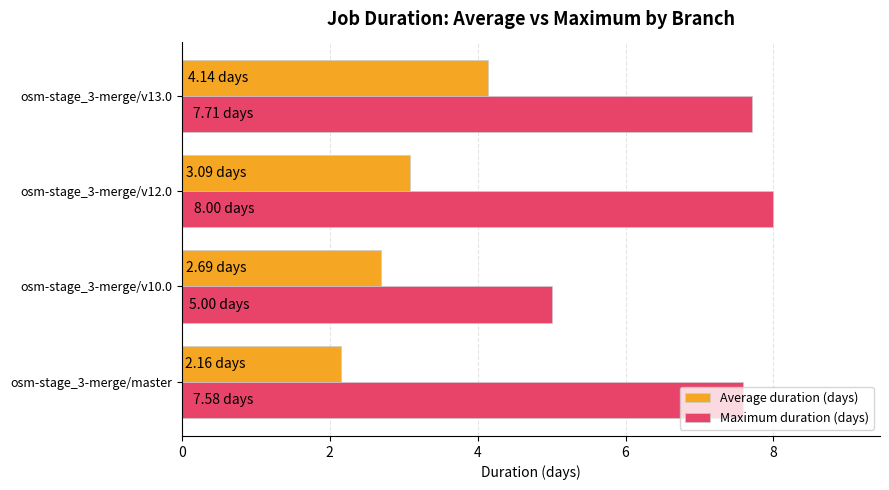

What is the sum of all Average duration (days) values?

12.1